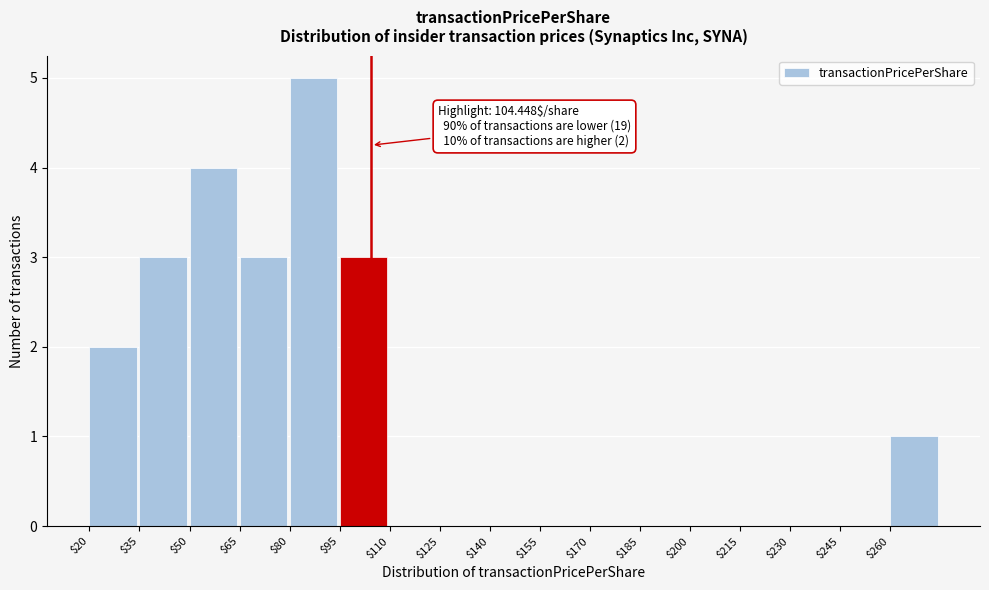

Which range on the x-axis has the tallest bar?

80 to 95